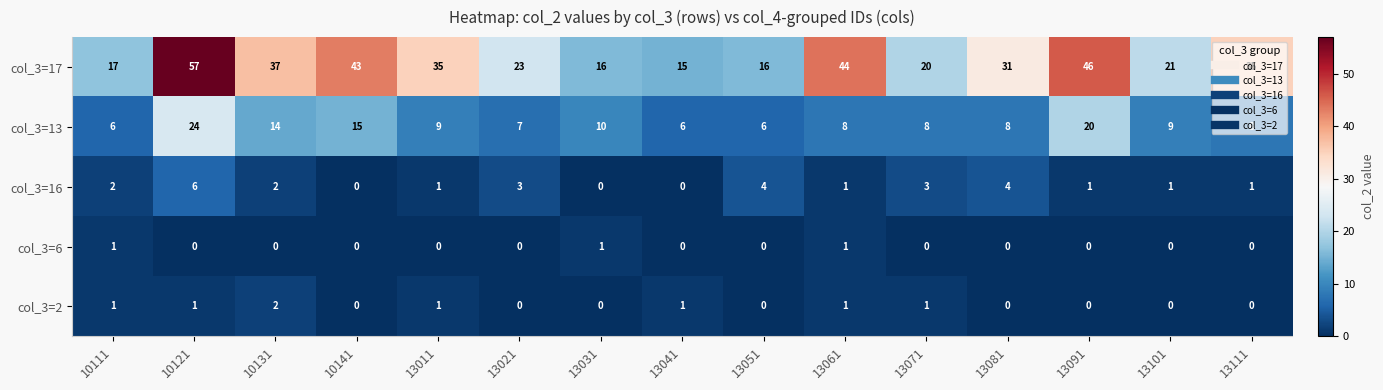

At how many categories does at least one series exceed 10?

15